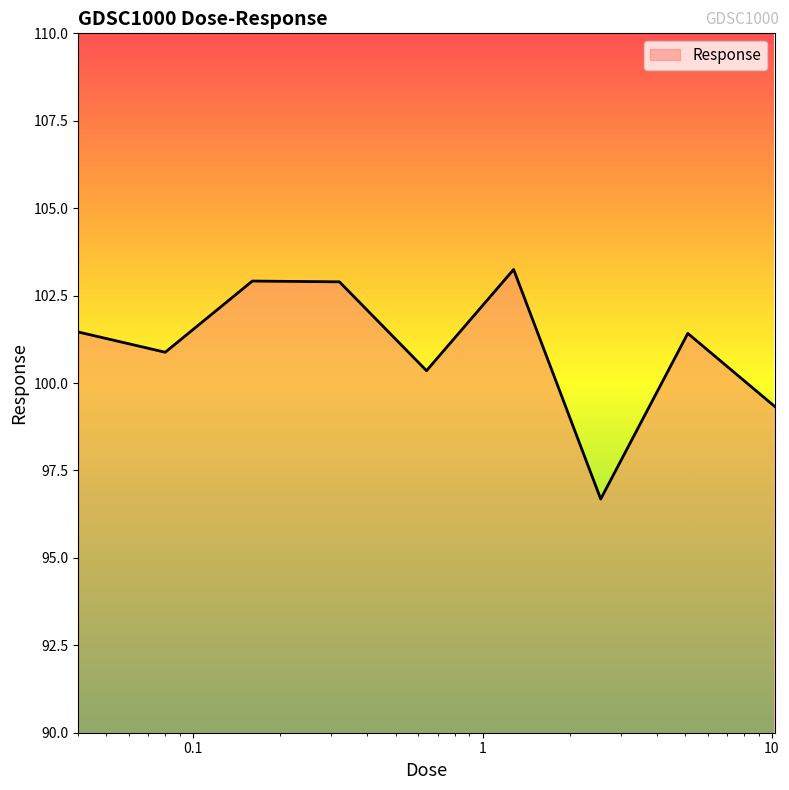

What is the minimum value shown in the chart?

96.7